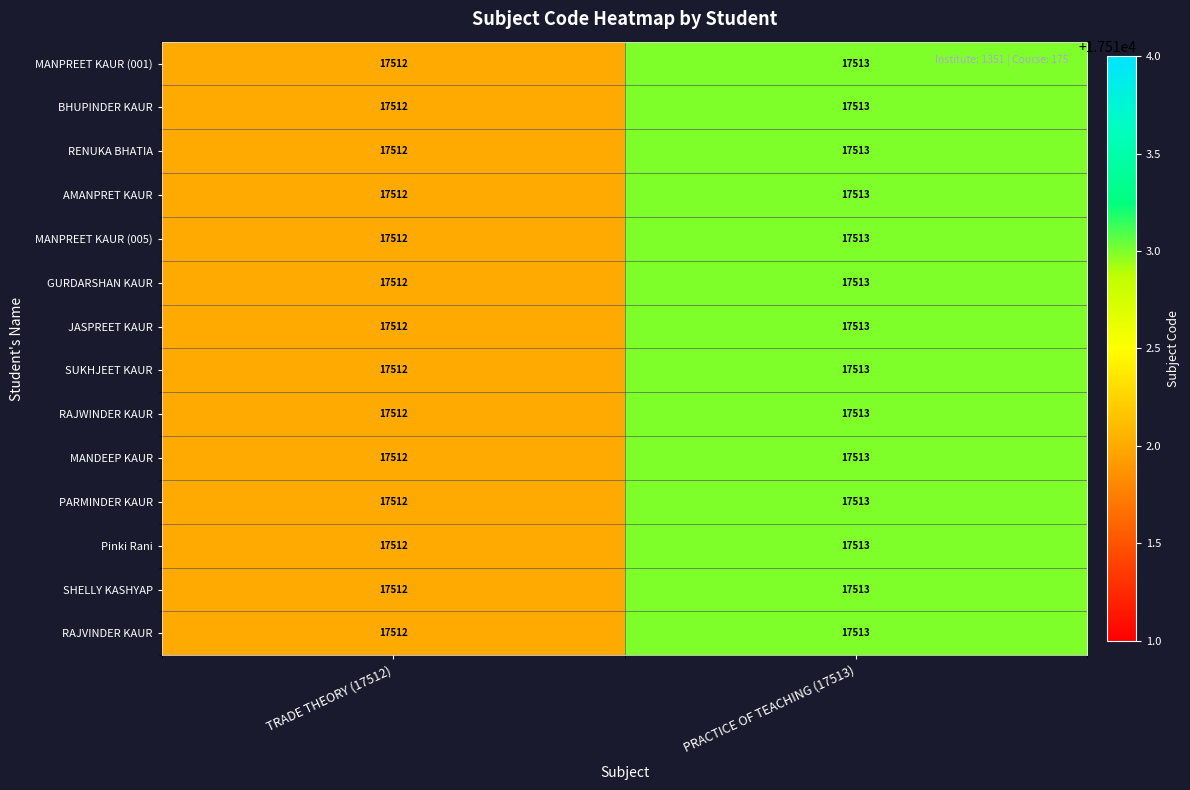

Reading right to left, transcribe all the data shown in this chart.

MANPREET KAUR (001): 17513	17512
BHUPINDER KAUR: 17513	17512
RENUKA BHATIA: 17513	17512
AMANPRET KAUR: 17513	17512
MANPREET KAUR (005): 17513	17512
GURDARSHAN KAUR: 17513	17512
JASPREET KAUR: 17513	17512
SUKHJEET KAUR: 17513	17512
RAJWINDER KAUR: 17513	17512
MANDEEP KAUR: 17513	17512
PARMINDER KAUR: 17513	17512
Pinki Rani: 17513	17512
SHELLY KASHYAP: 17513	17512
RAJVINDER KAUR: 17513	17512